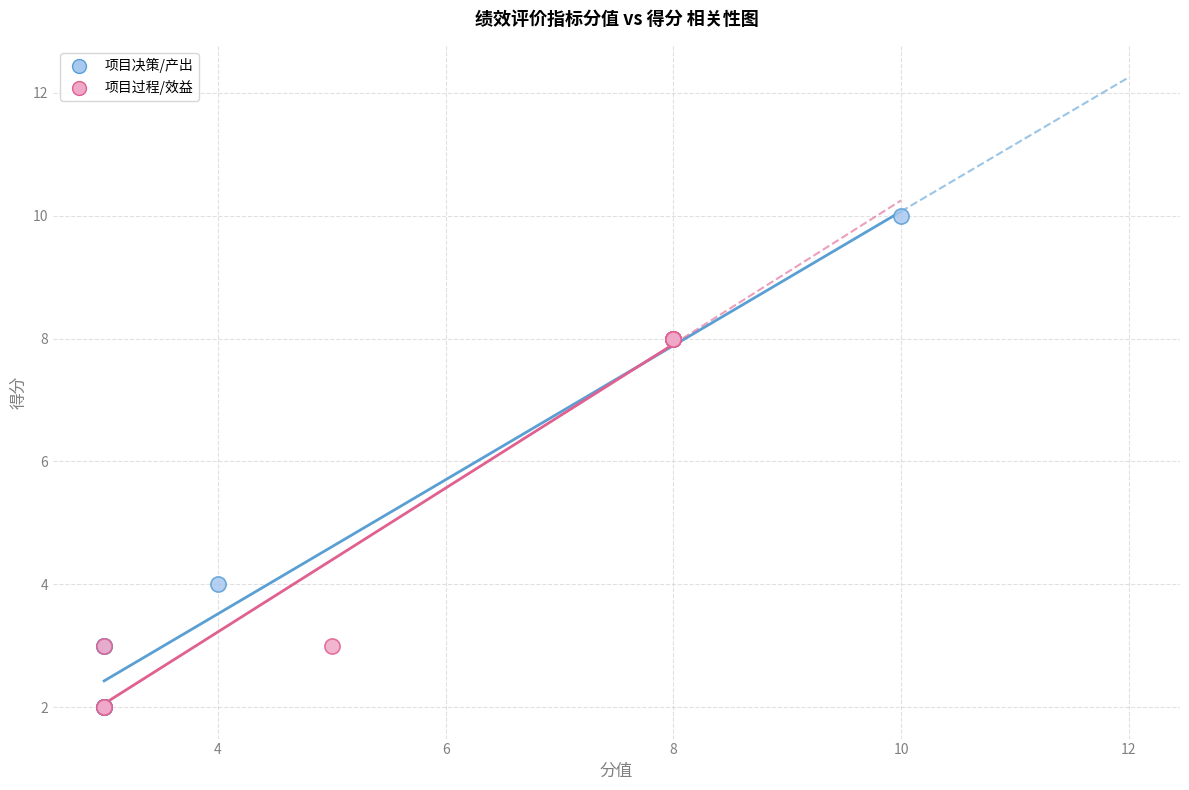

Which series contains the highest Y value?

项目决策/产出